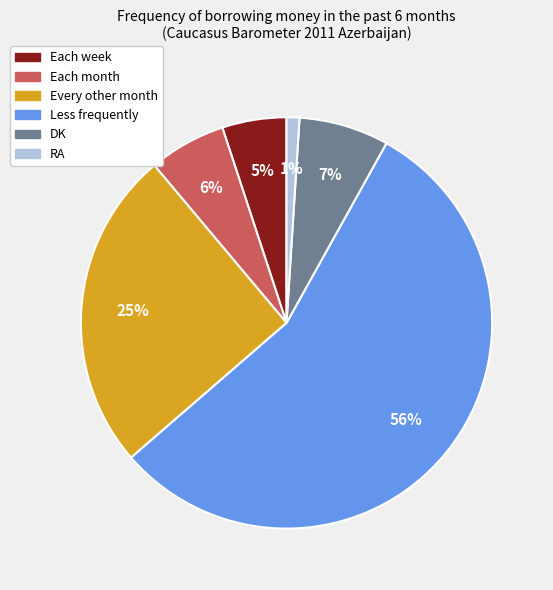

To the nearest percent, what is the combined percentage of RA and Every other month?

26%